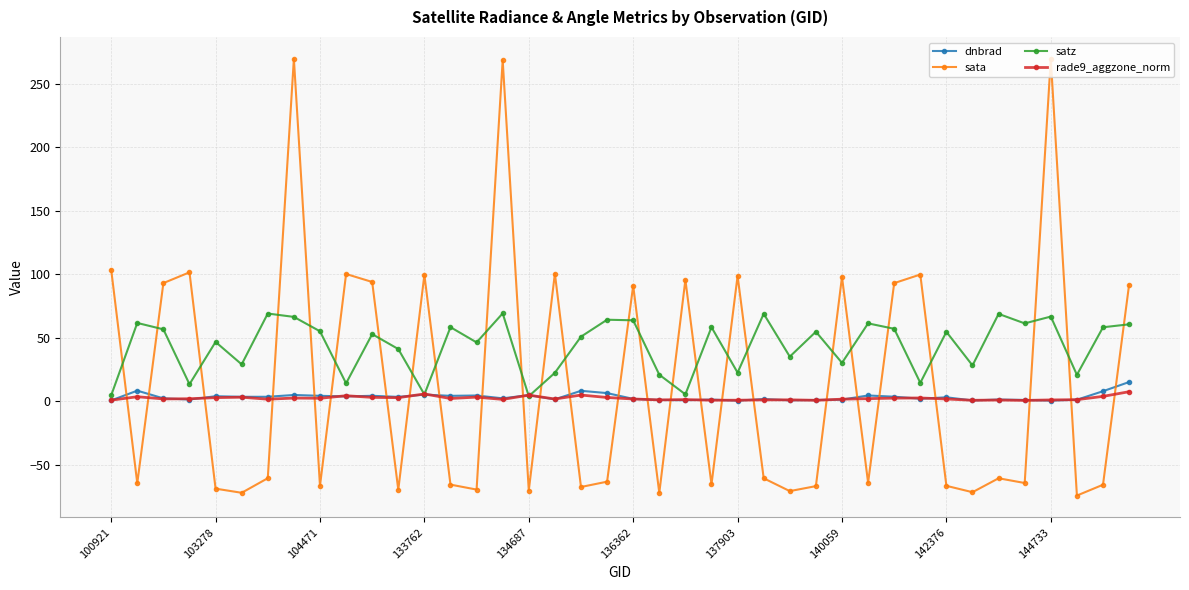

Which series has the largest range (max minus min)?

sata